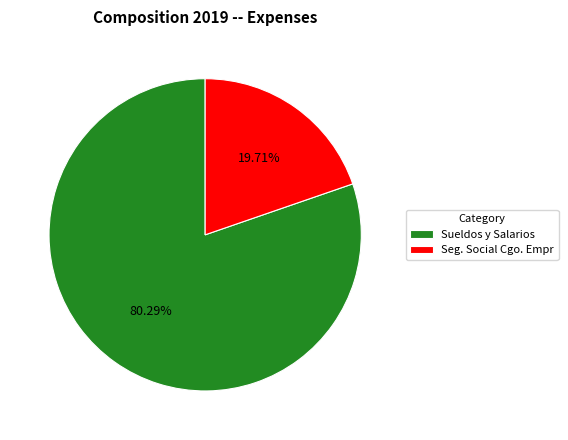

What percentage is the Seg. Social Cgo. Empr slice, to the nearest percent?

20%